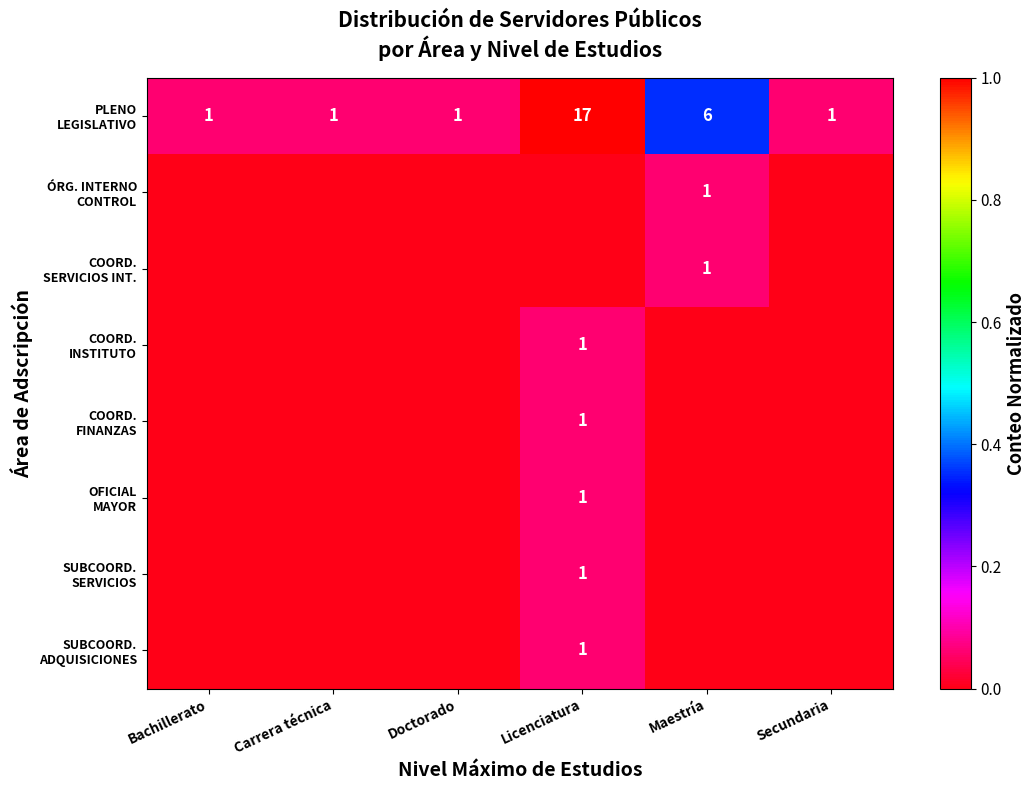

List the series in order of their peak value, highest first.

PLENO LEGISLATIVO, ÓRG. INTERNO CONTROL, COORD. SERVICIOS INT., COORD. INSTITUTO, COORD. FINANZAS, OFICIAL MAYOR, SUBCOORD. SERVICIOS, SUBCOORD. ADQUISICIONES